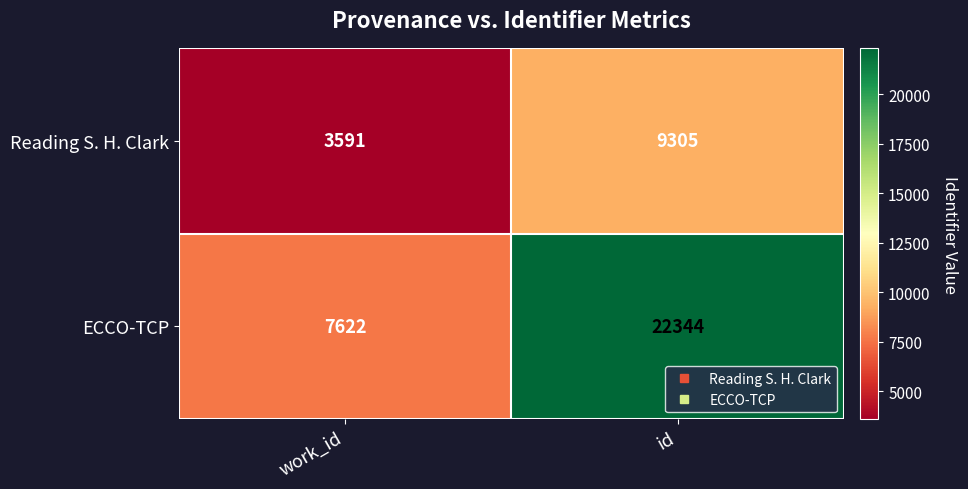

What is the greatest value displayed?

22344